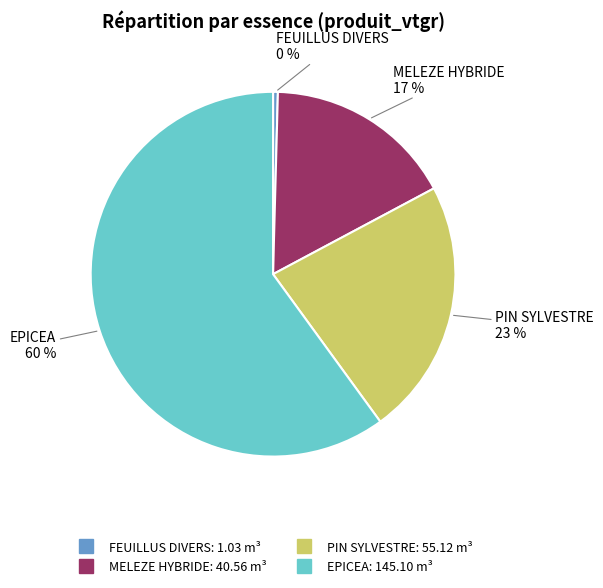

Is there any slice that represents more than half of the pie?

Yes